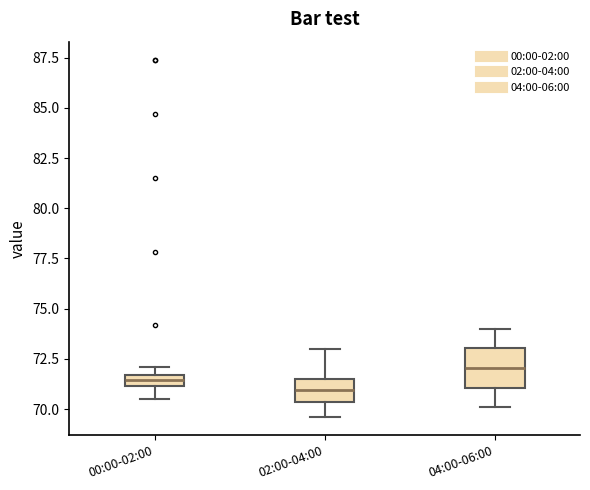

Where does the median line of the box for 02:00-04:00 sit on the y-axis? The values are not printed on the chart, so give them approximately, as read against the axis.

71.0